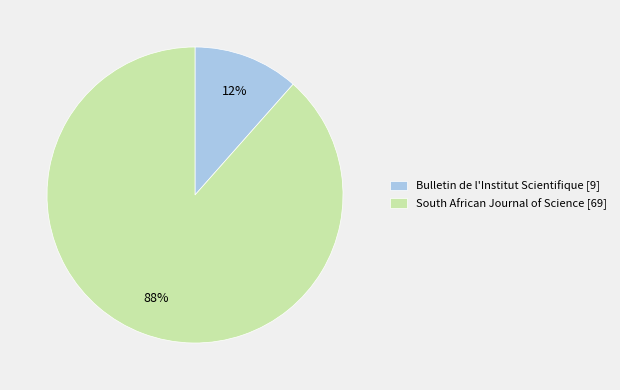

What is the largest slice in the pie chart?

South African Journal of Science [69]